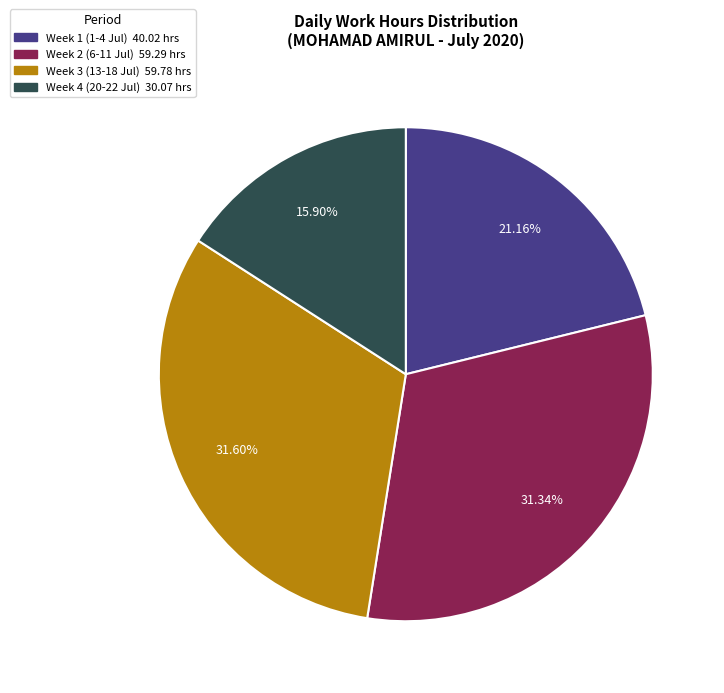

Is there any slice that represents more than half of the pie?

No